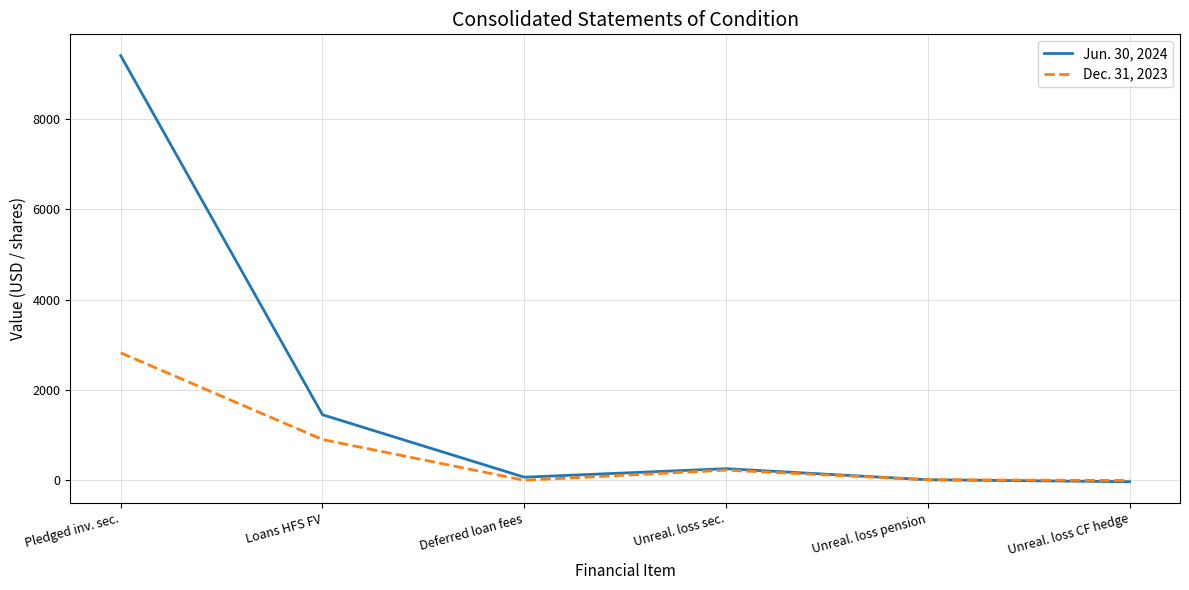

Between Pledged inv. sec. and Loans HFS FV, which series saw the biggest shift?

Jun. 30, 2024